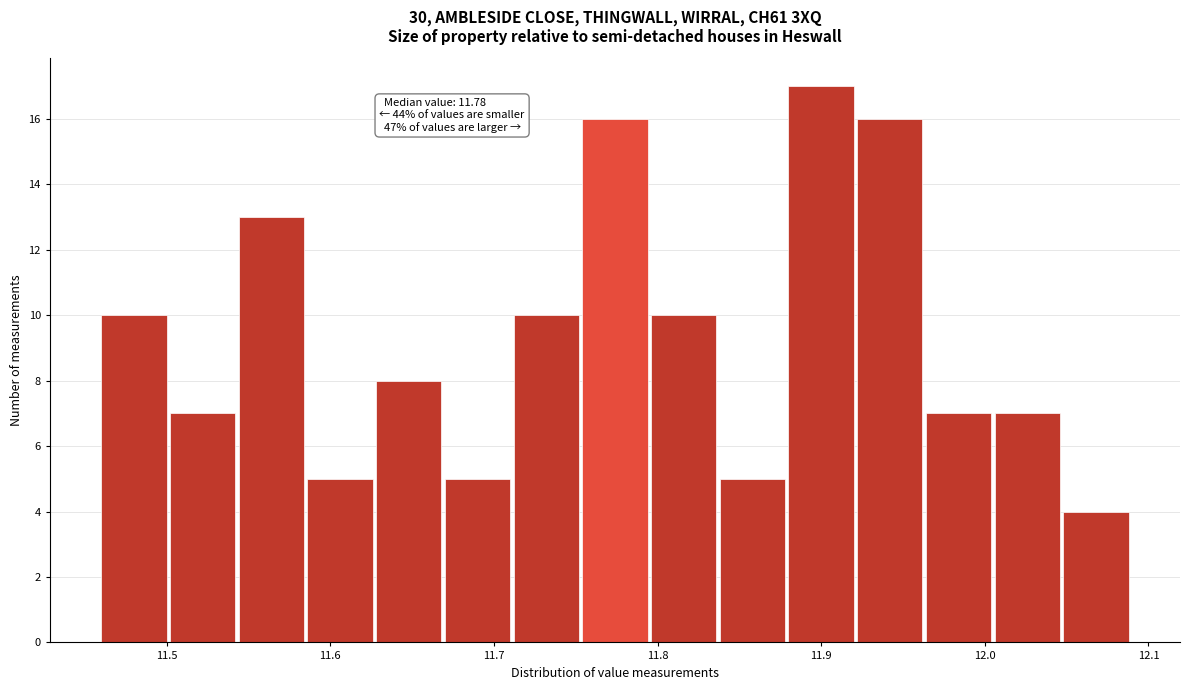

Which range on the x-axis has the tallest bar?

11.880 to 11.922